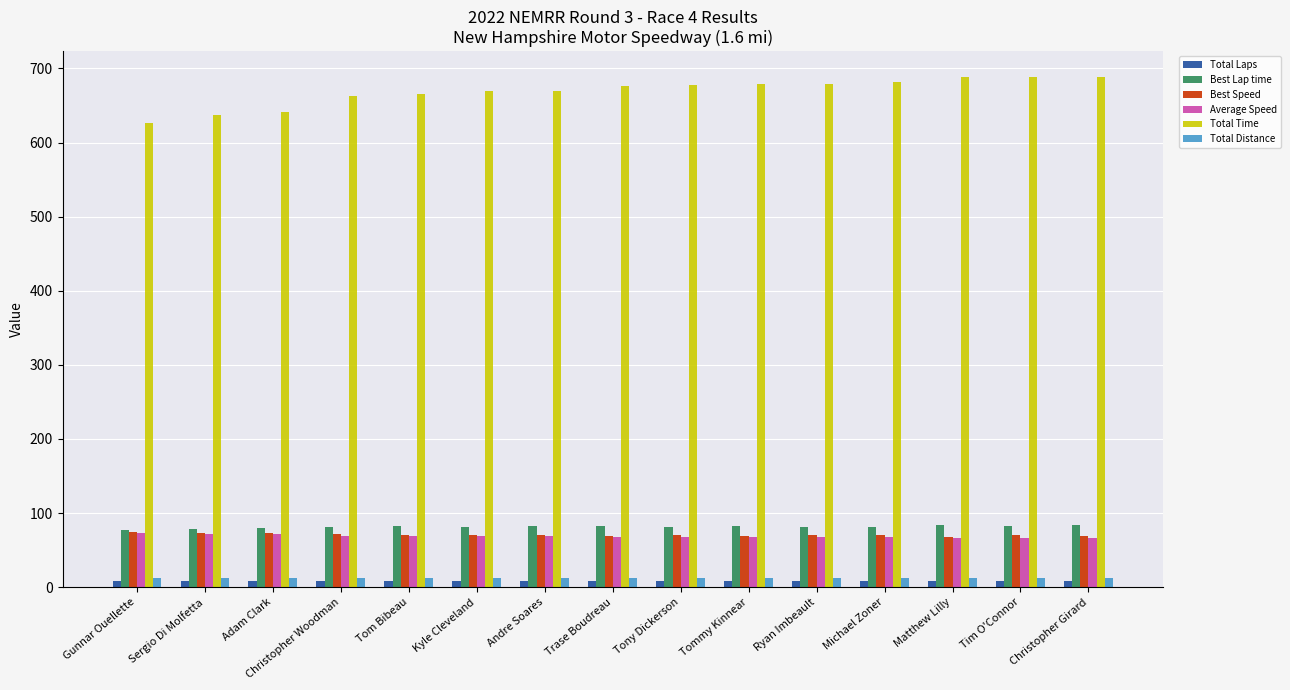

What is the value of the Total Time bar at the 11th from the left?

679.6